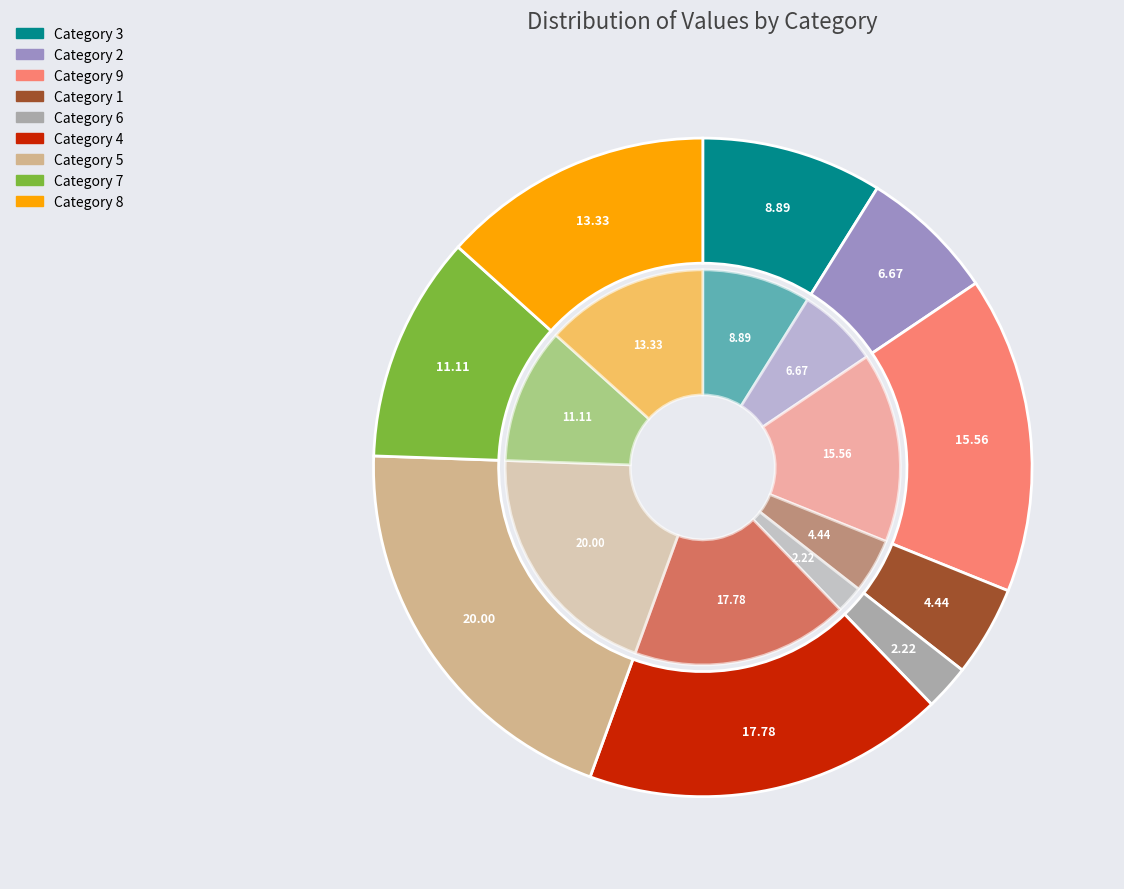

True or false: 6 accounts for 1% of the total.

False